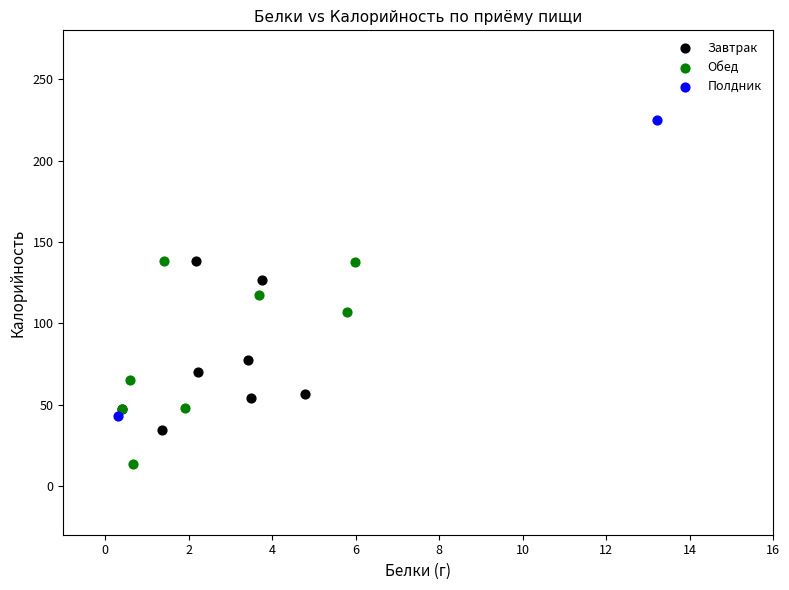

What are all the series names shown in the legend?

Завтрак, Обед, Полдник